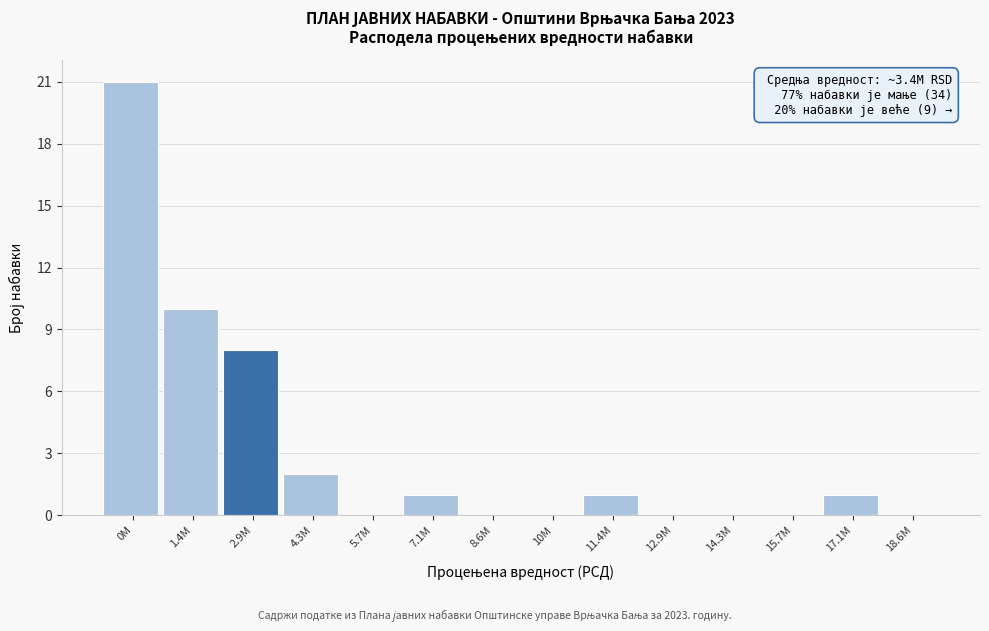

Reading left to right, transcribe all the data shown in this chart.

0M=21	1.4M=10	2.9M=8	4.3M=2	5.7M=0	7.1M=1	8.6M=0	10M=0	11.4M=1	12.9M=0	14.3M=0	15.7M=0	17.1M=1	18.6M=0